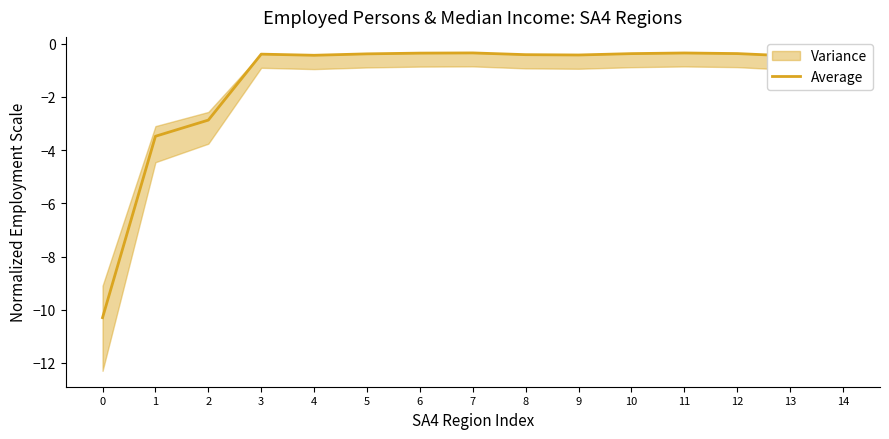

Where is the first local maximum?

3